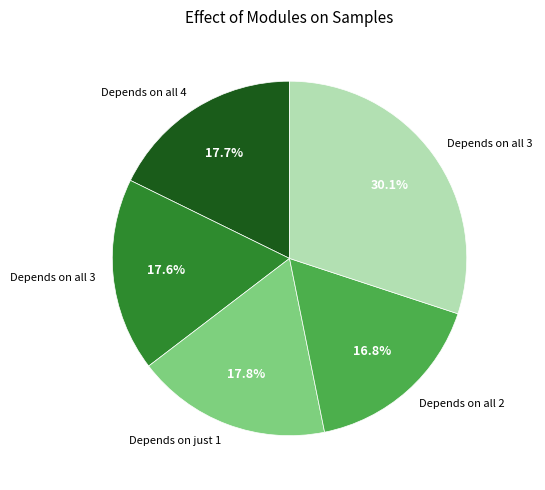

Does any single category account for the majority?

No